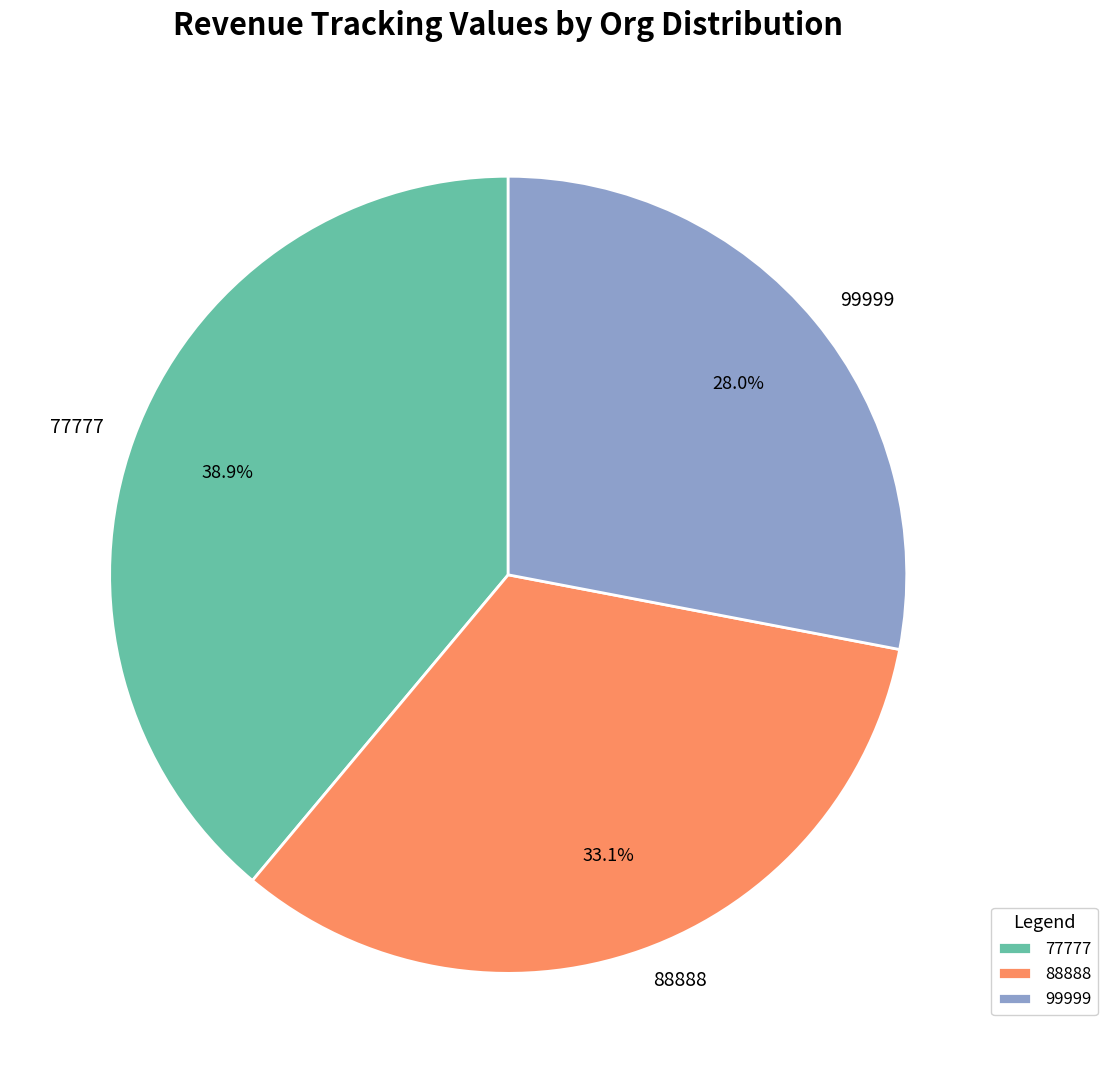

Does any single category account for the majority?

No